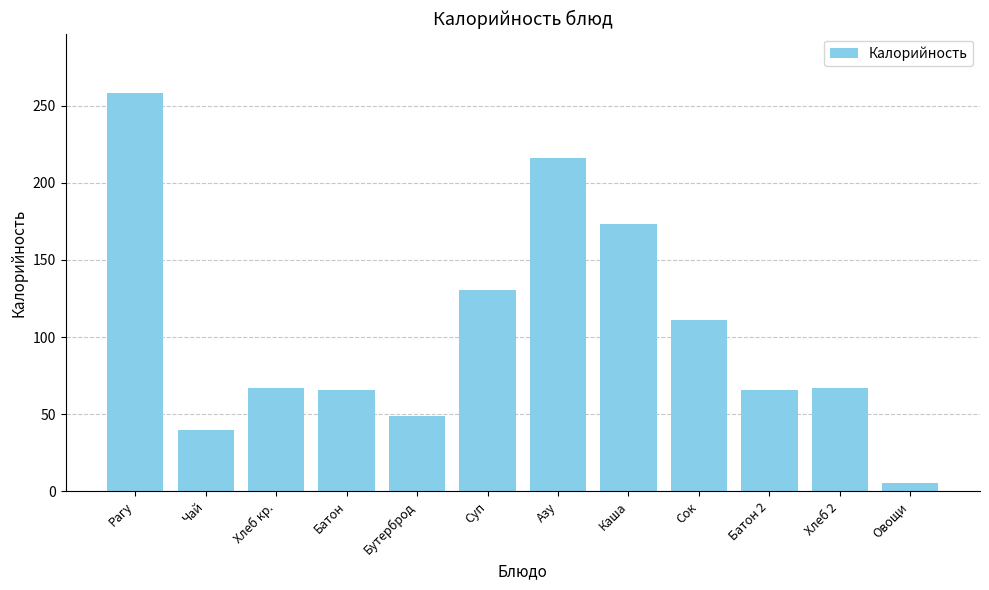

What is the average value?

104.0